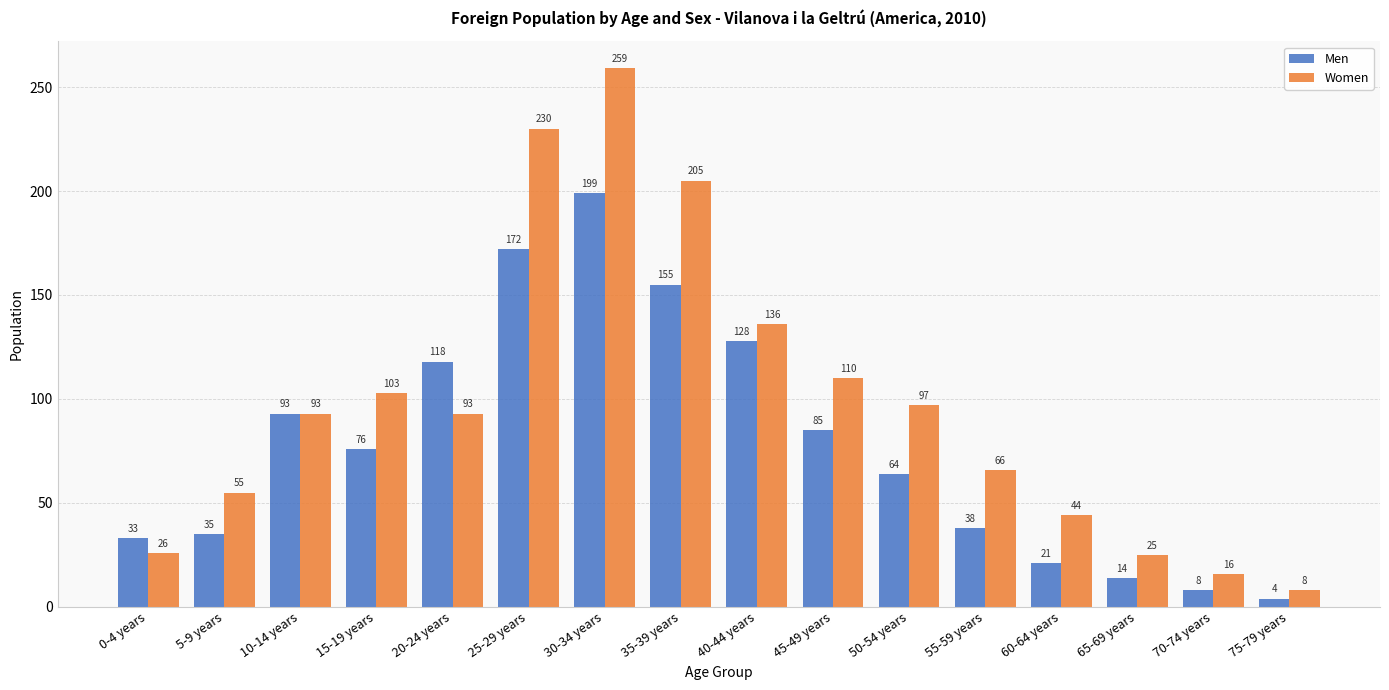

Which series has the largest range (max minus min)?

Women